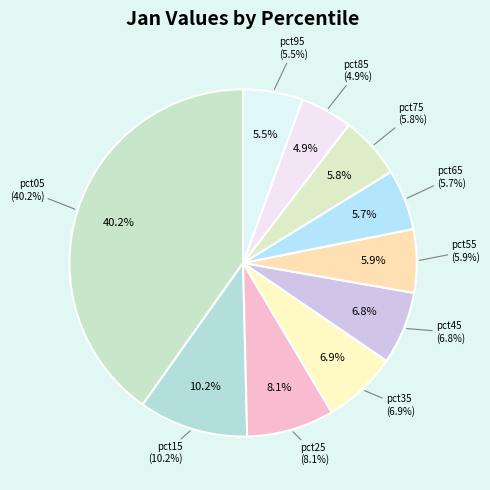

Which has a higher value, pct25 or pct45?

pct25